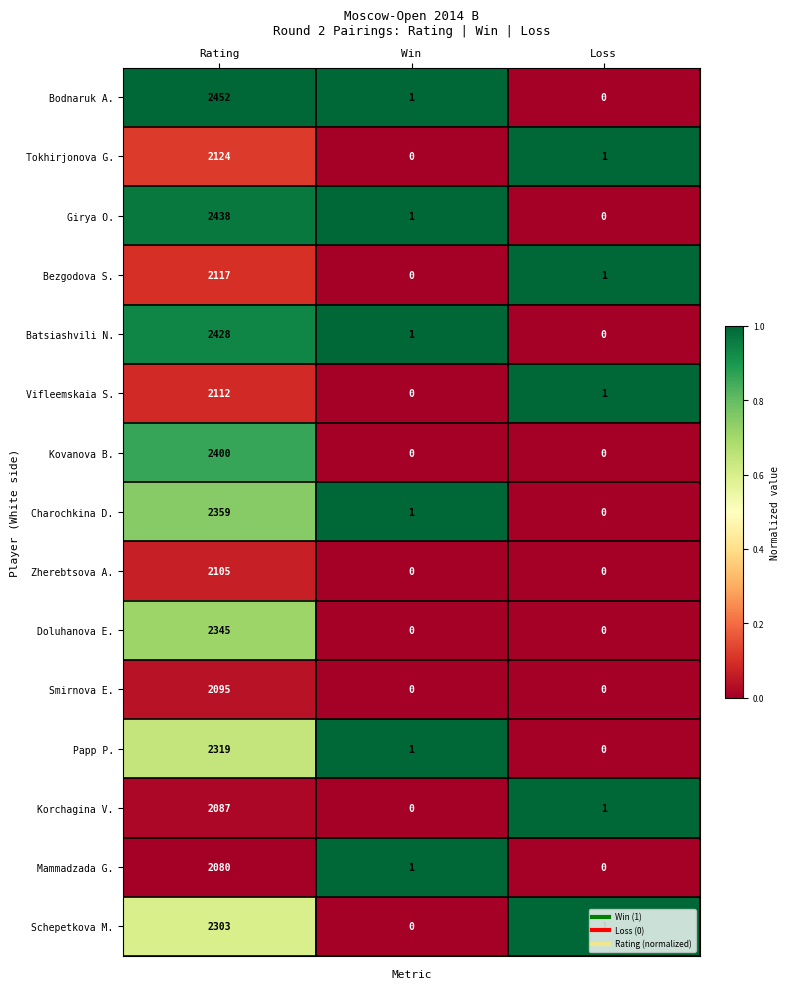

The Batsiashvili N. series shows 1664 at Loss. True or false?

False